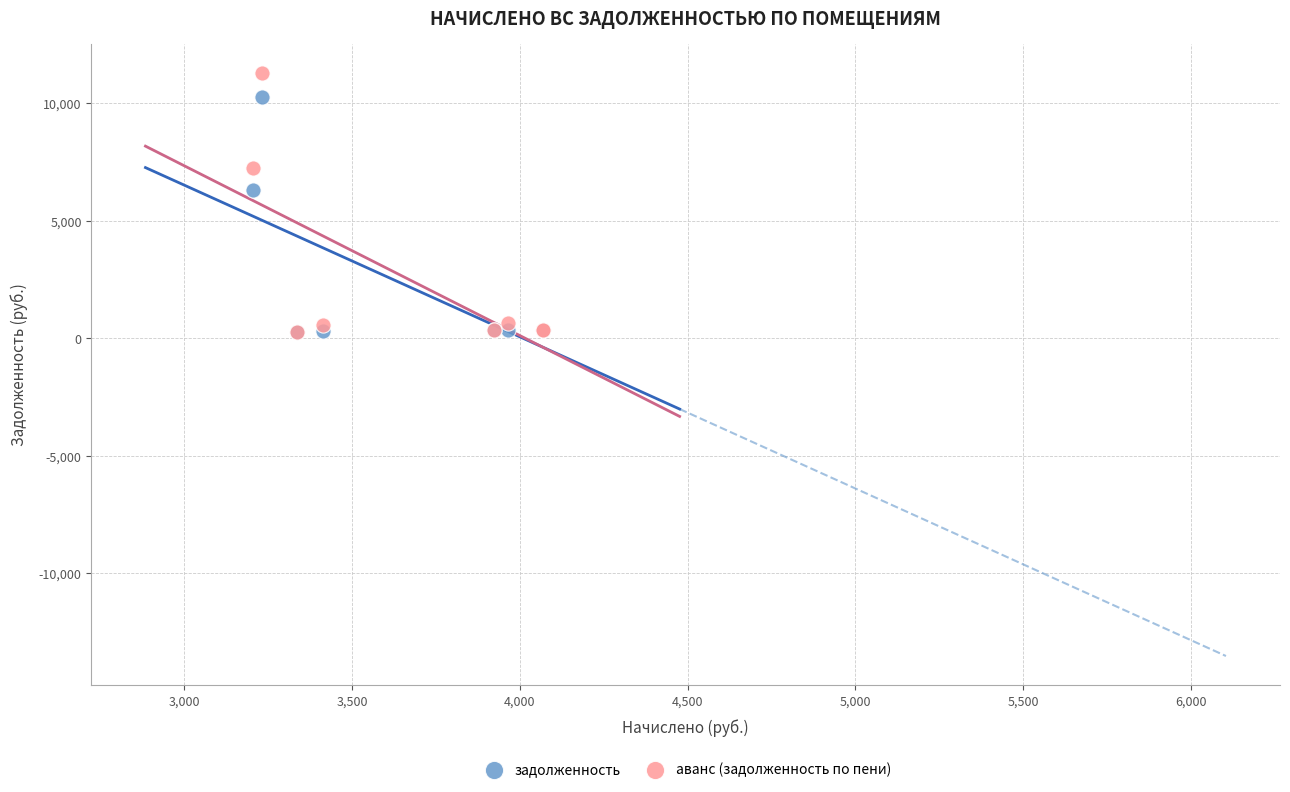

In the задолженность series, what Y value is closest to 5265?

6321.0